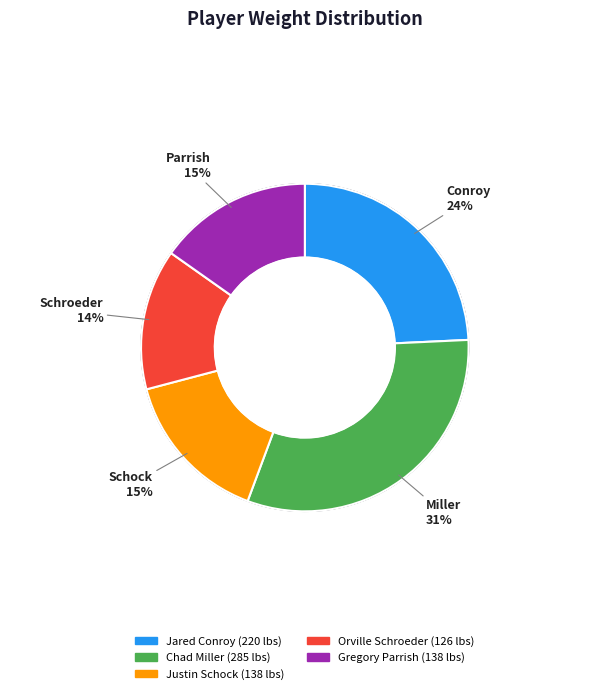

To the nearest percent, what is the difference between the largest and smallest slice percentages?

18%